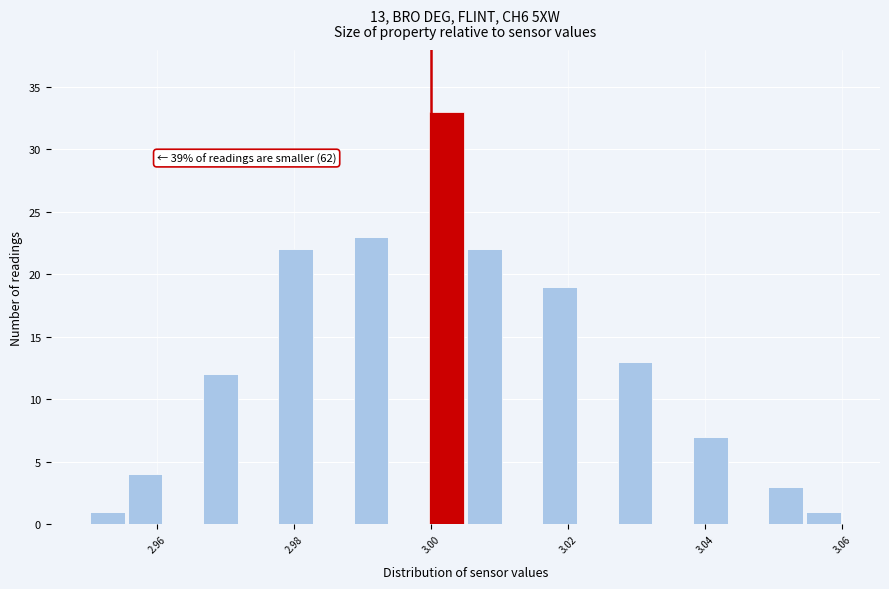

Read against the x-axis, roughly where is the centre of the tallest bar?

3.002